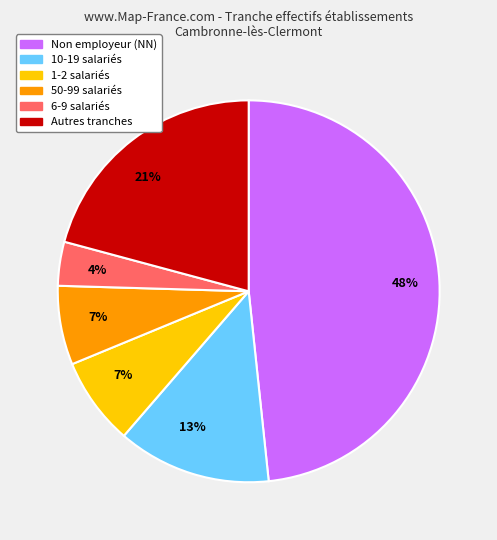

Does any single category account for the majority?

No